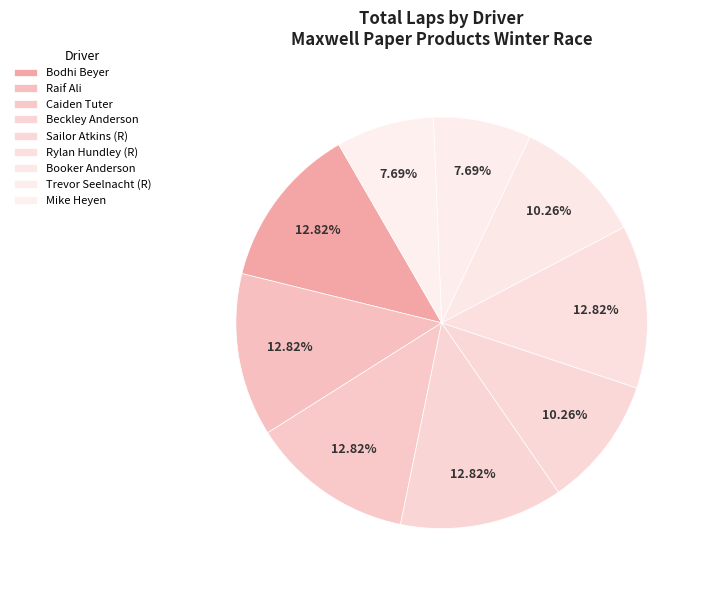

Count the number of slices in the pie.

9